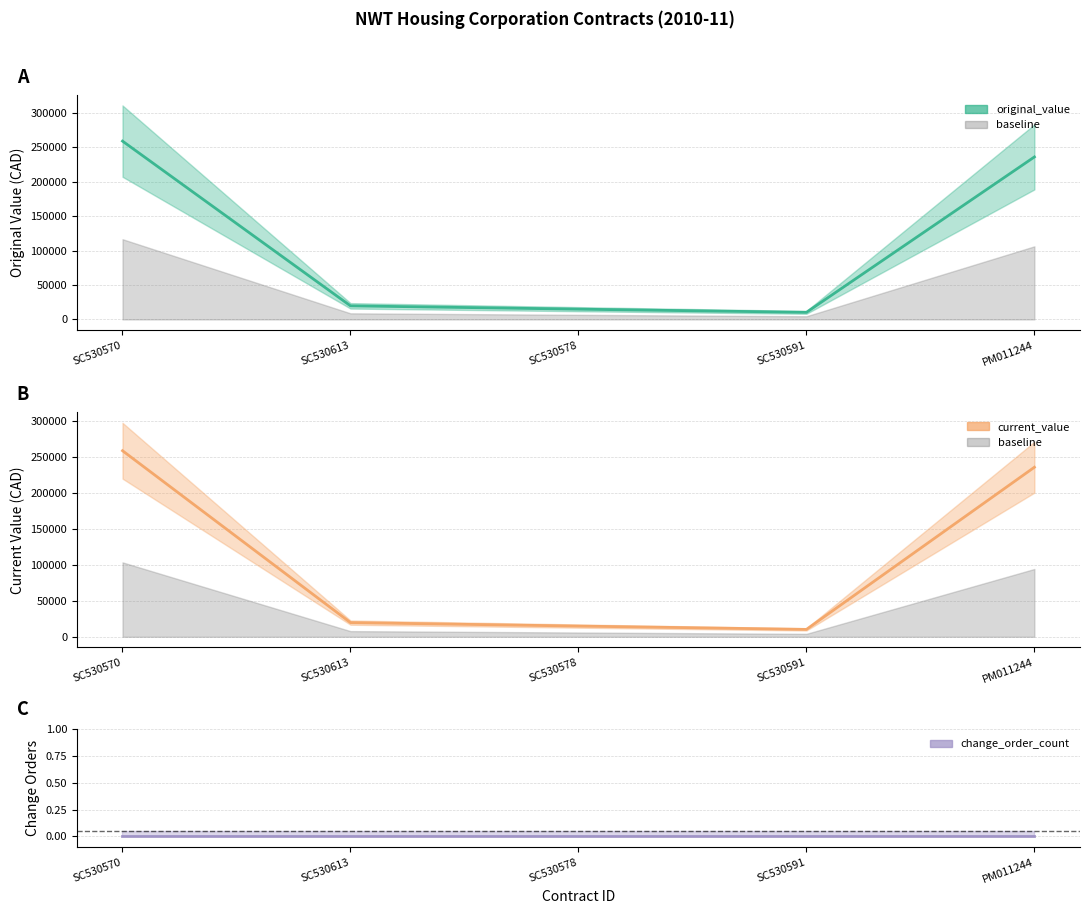

Reading left to right, what are all the values shown in this chart?

original_value: SC530570=259000.0	SC530613=19750.0	SC530578=14921.9	SC530591=10300.0	PM011244=236000.0
current_value: SC530570=259000.0	SC530613=19750.0	SC530578=14921.9	SC530591=10300.0	PM011244=236000.0
change_order_count: SC530570=0.0	SC530613=0.0	SC530578=0.0	SC530591=0.0	PM011244=0.0